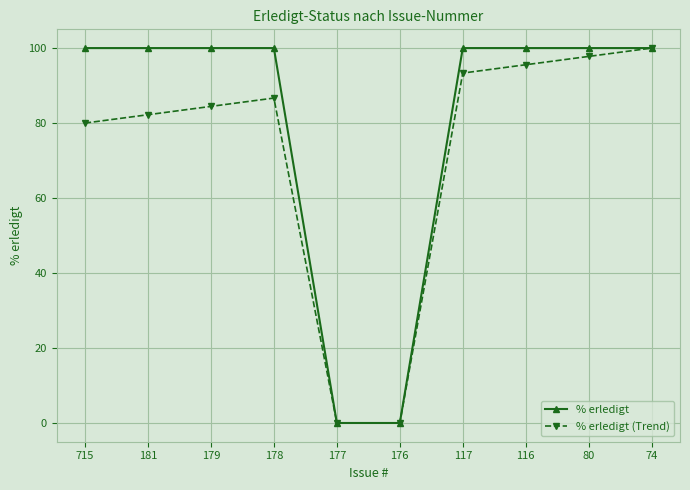

At 178, list the series in order from largest to smallest.

% erledigt, % erledigt (Trend)